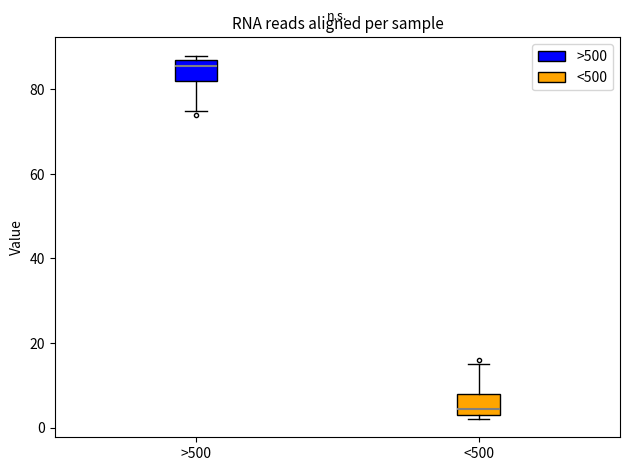

Reading left to right, transcribe this box plot: for each box, give where its median line is, the range the box spans, and where its two whiskers end, as read against the y-axis. The values are not printed on the chart, so give them approximately, as read against the axis.

>500: median 86, box 82 to 88, whiskers 76 to 88 (just above the box's upper edge)
<500: median 4 (just above the box's lower edge), box 4 to 8, whiskers 2 to 16